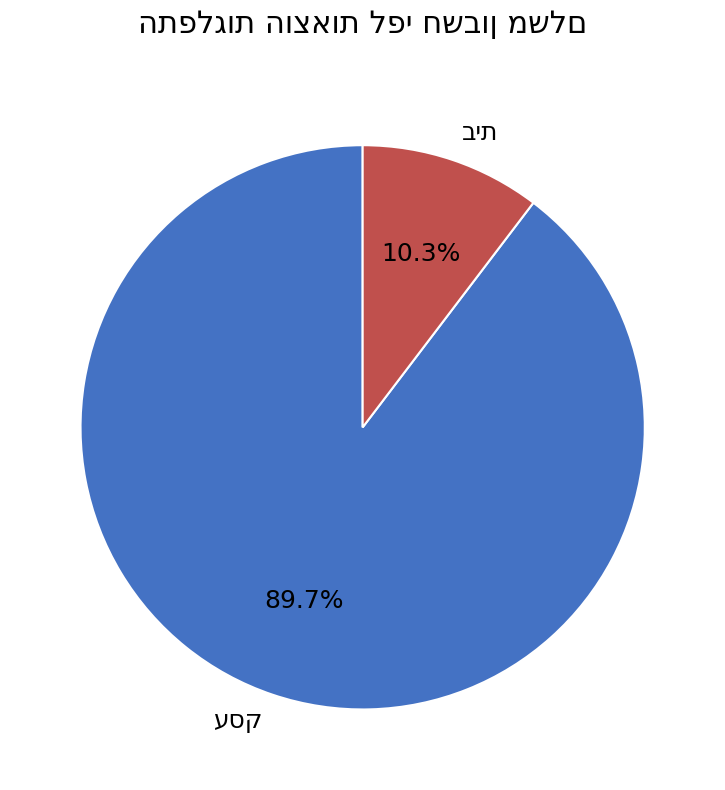

Does any single category account for the majority?

Yes